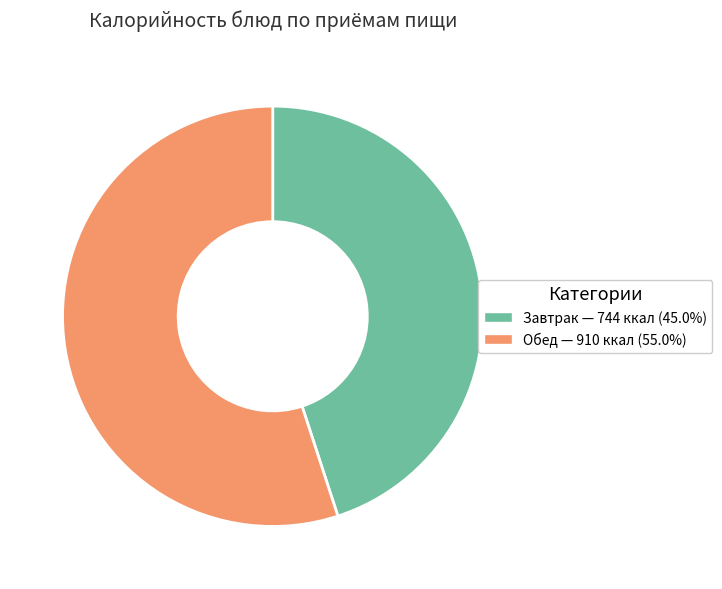

Is there any slice that represents more than half of the pie?

Yes